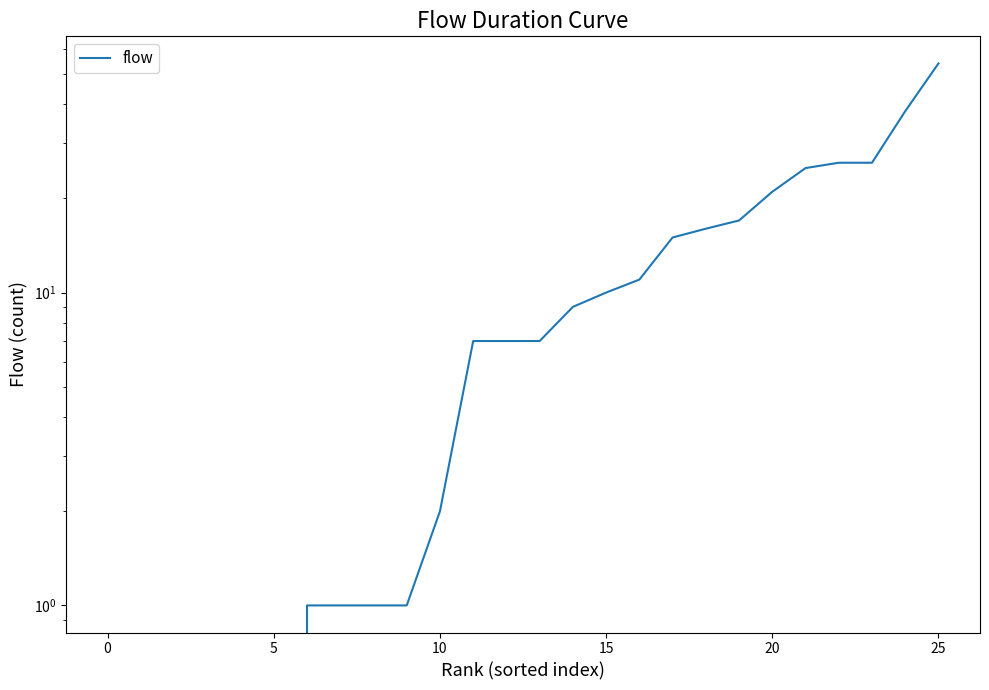

How many lines are shown in the chart?

1